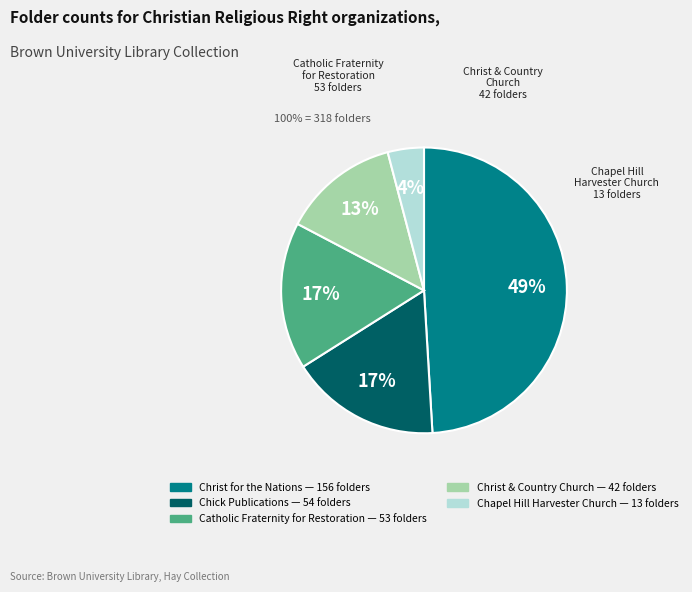

Which category has the smallest portion of the pie?

Chapel Hill
Harvester Church